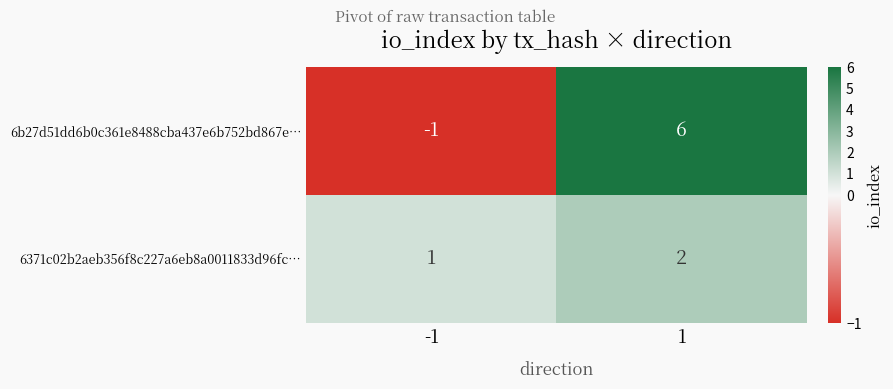

Is it true that 6b27d51dd6b0c361e8488cba437e6b752bd867e… equals -1 at -1?

True